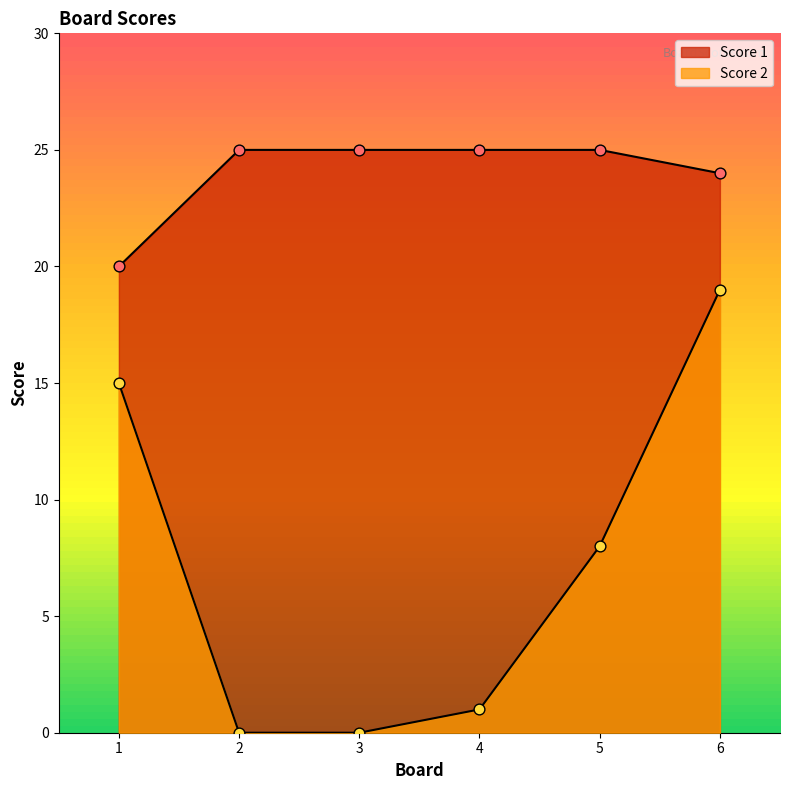

Which series has the largest total across all categories?

Score 1